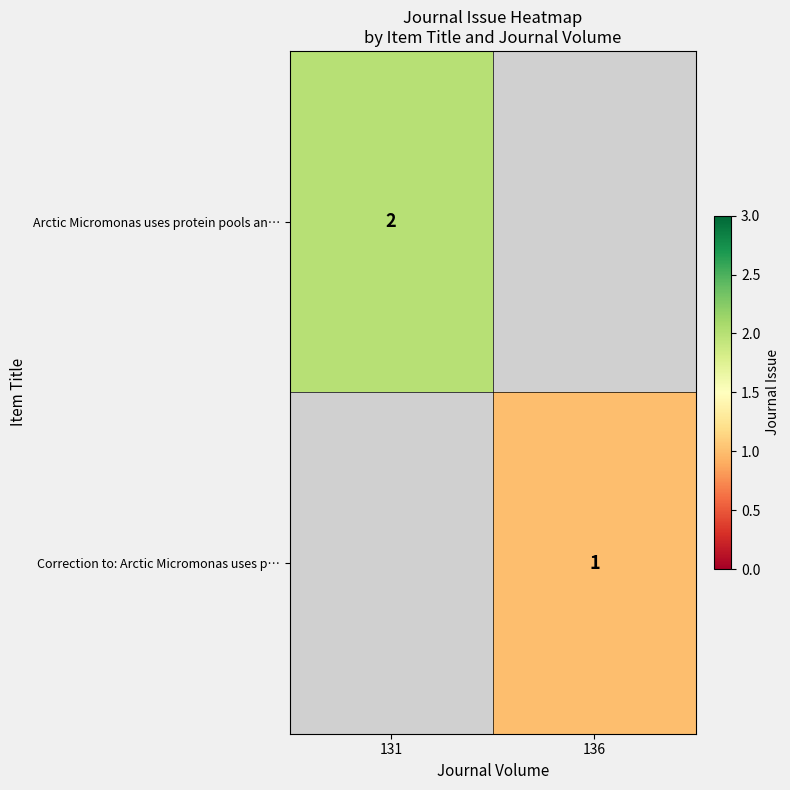

Is it true that Arctic Micromonas uses protein pools an… equals 3 at 131?

False